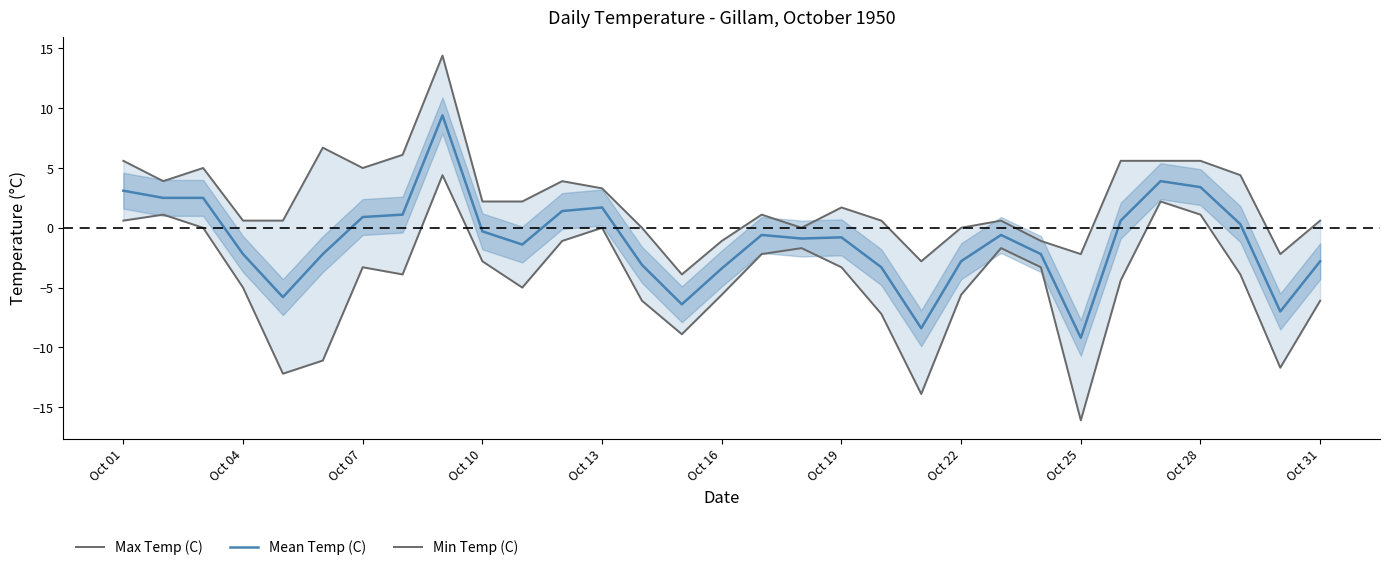

What value does the Mean Temp (C) series have at Oct 01?

3.1